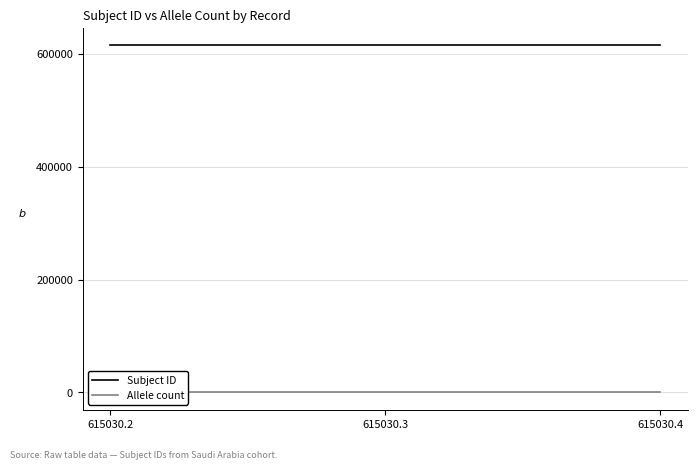

At which label is Allele count closest to 2?

615030.2